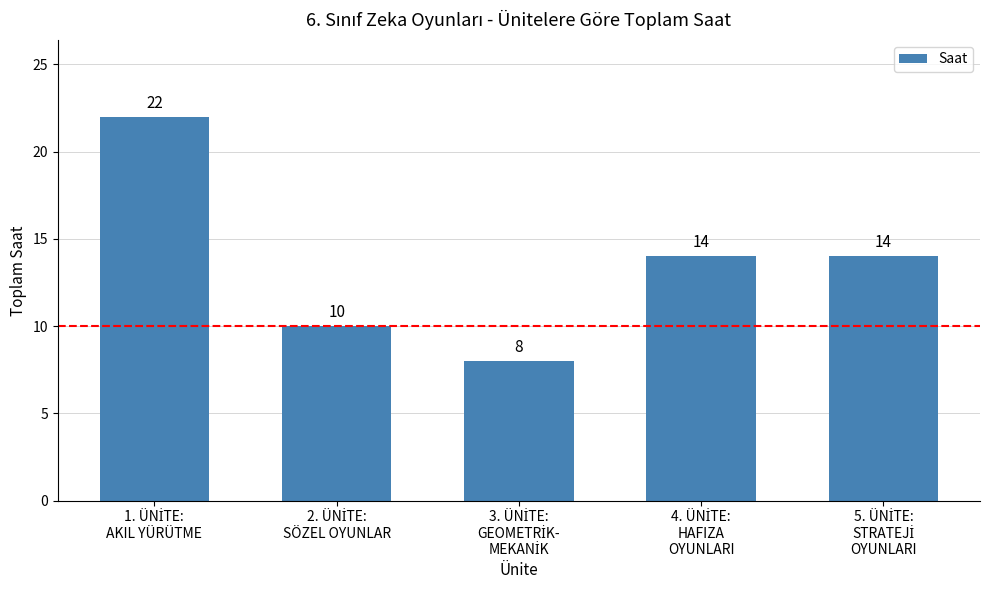

Reading left to right, list all the values displayed in this chart.

22	10	8	14	14